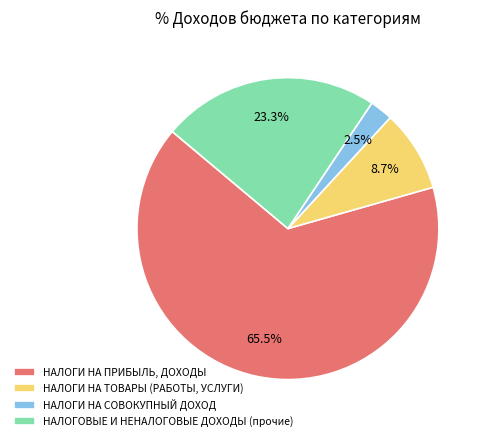

To the nearest percent, what is the average slice percentage?

25%